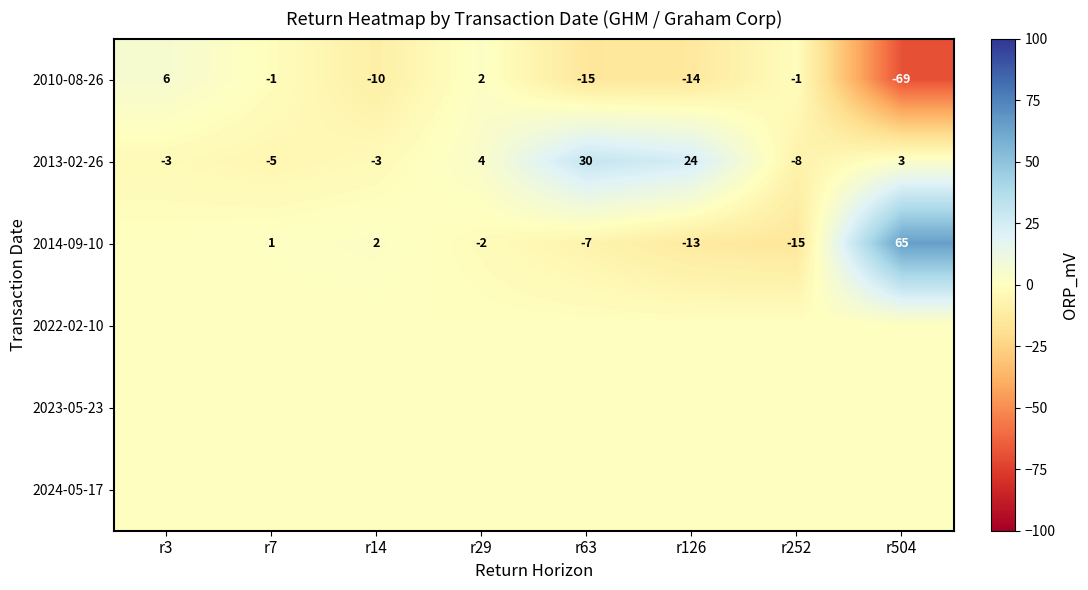

Which has a higher value, r14 or r504?

r14